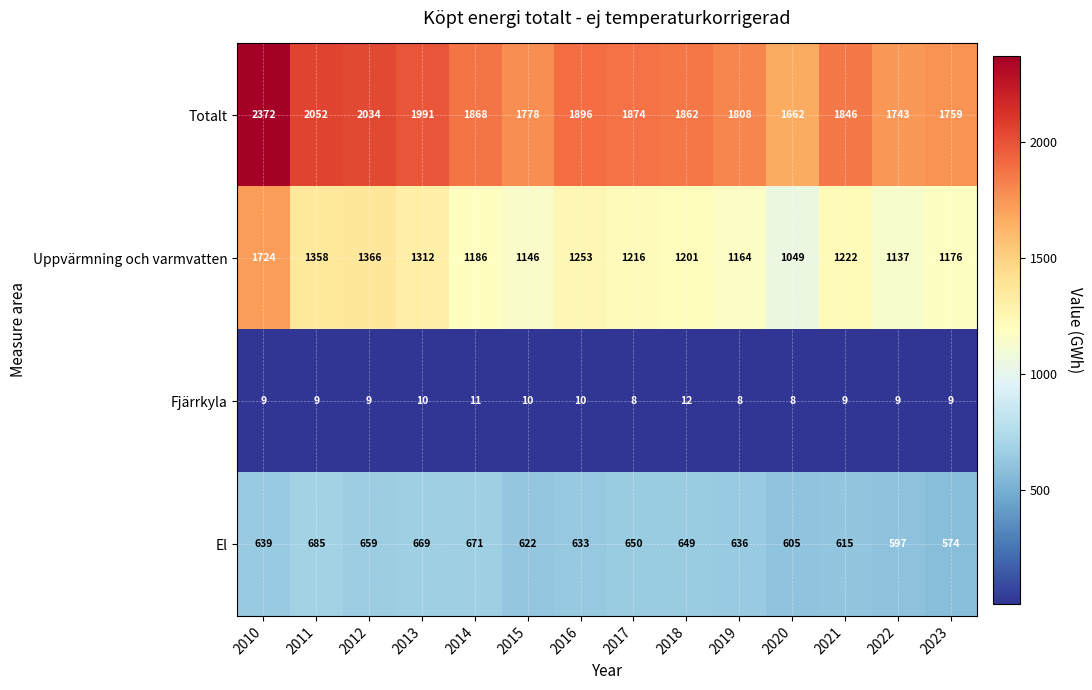

What is the sum of the Uppvärmning och varmvatten values at 2013 and 2022?

2449